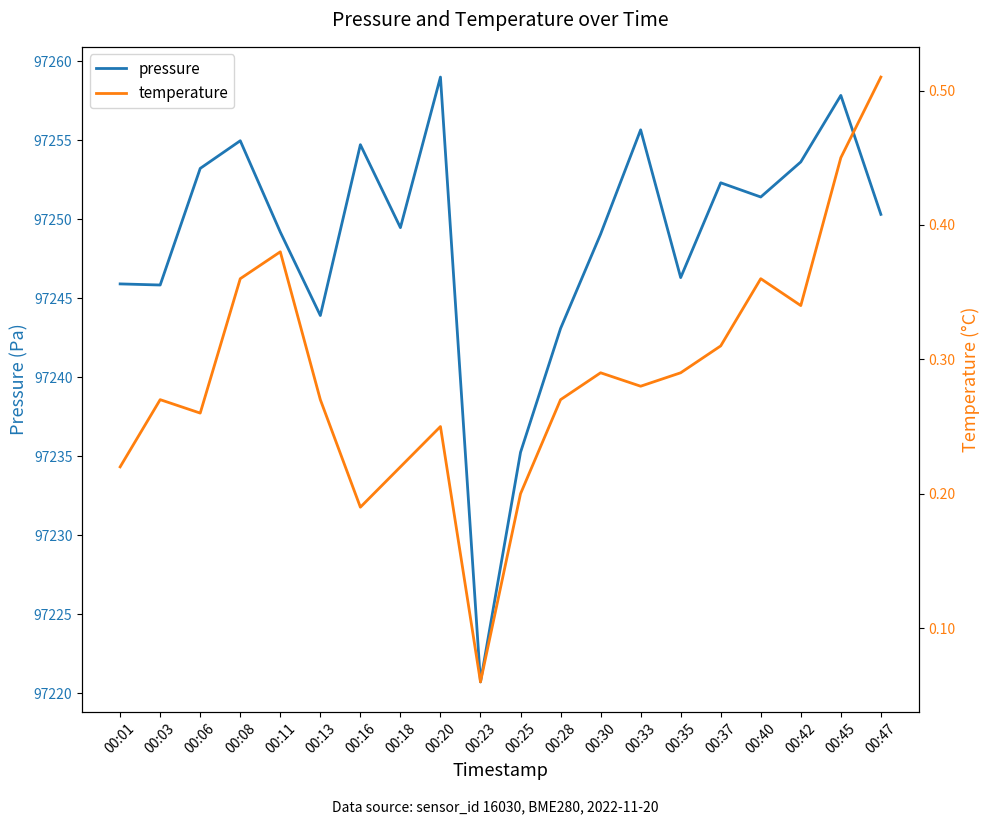

Between 00:11 and 00:40, which is larger?

00:40